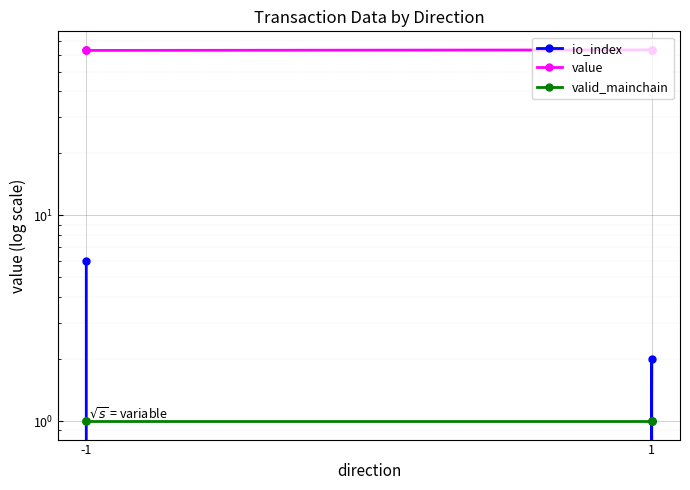

What is the lowest value of the valid_mainchain series?

1.0